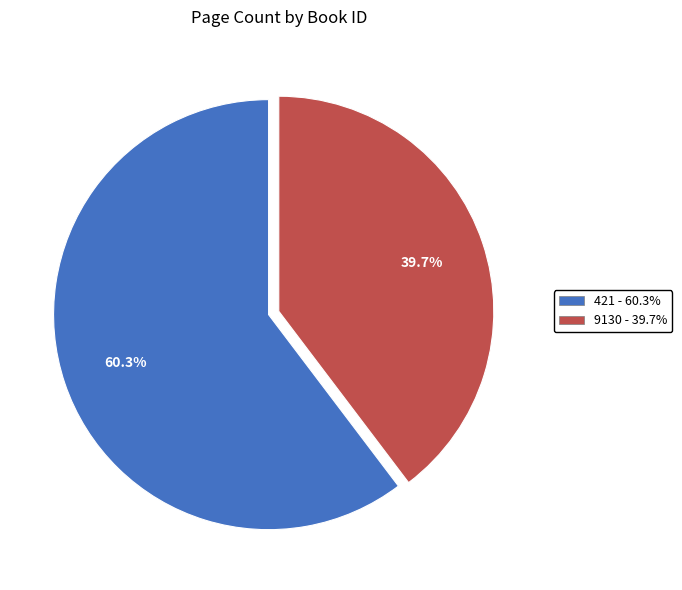

Does 421 account for over 50% of the chart?

Yes